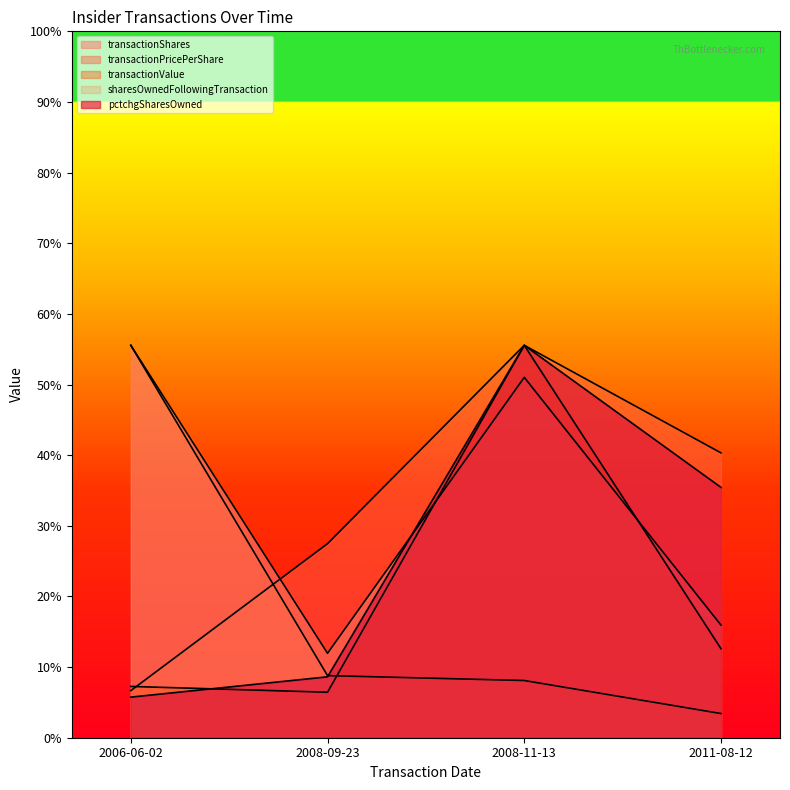

What is the sum of the transactionValue values at 2008-09-23 and 2008-11-13?

64.7